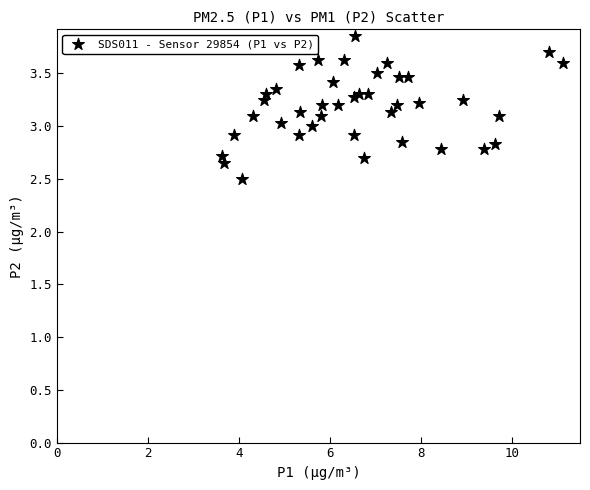

What is the range of X values (max minus min)?

7.5